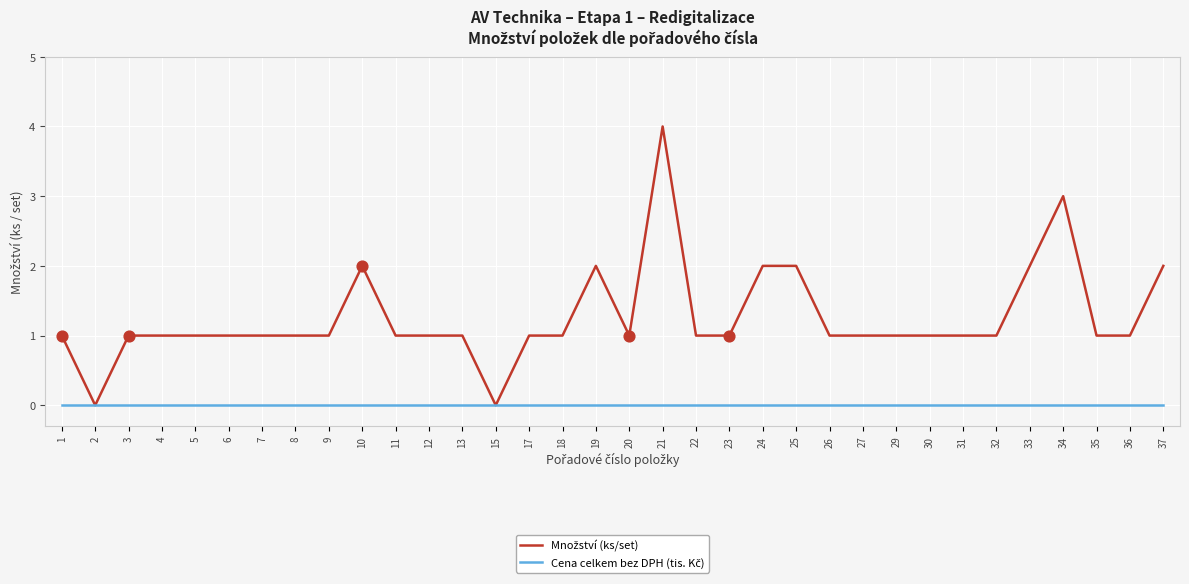

At which category is the sum across all series the highest?

21